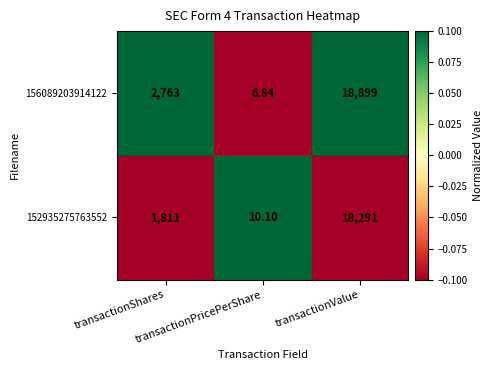

At which category does the chart reach its peak across all series?

transactionValue